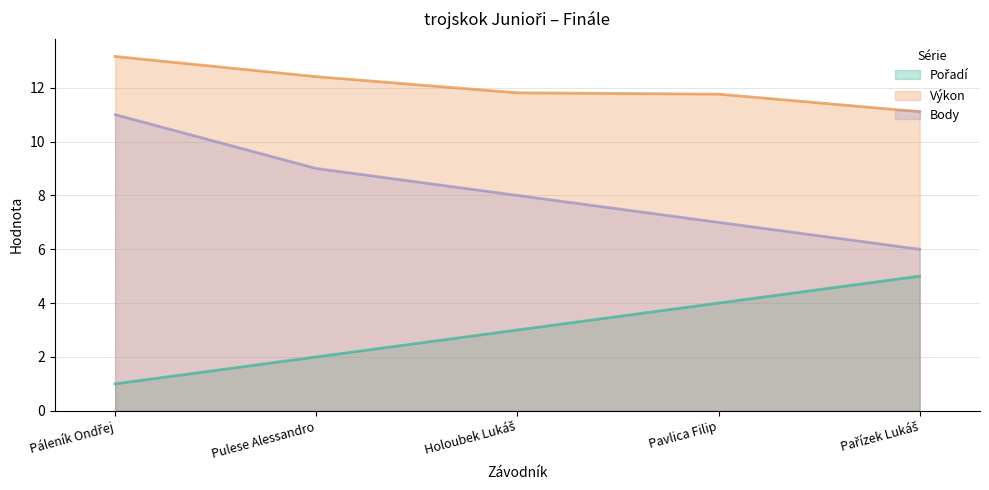

Reading left to right, extract all data points from this chart.

Pořadí: 1.0	2.0	3.0	4.0	5.0
Výkon: 13.2	12.4	11.8	11.8	11.1
Body: 11.0	9.0	8.0	7.0	6.0